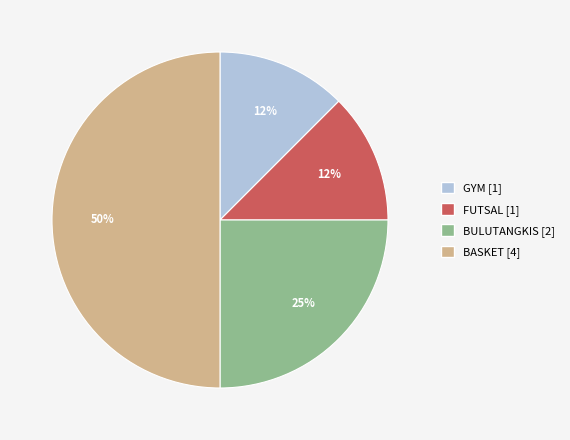

To the nearest percent, what percentage of the pie is BULUTANGKIS?

25%